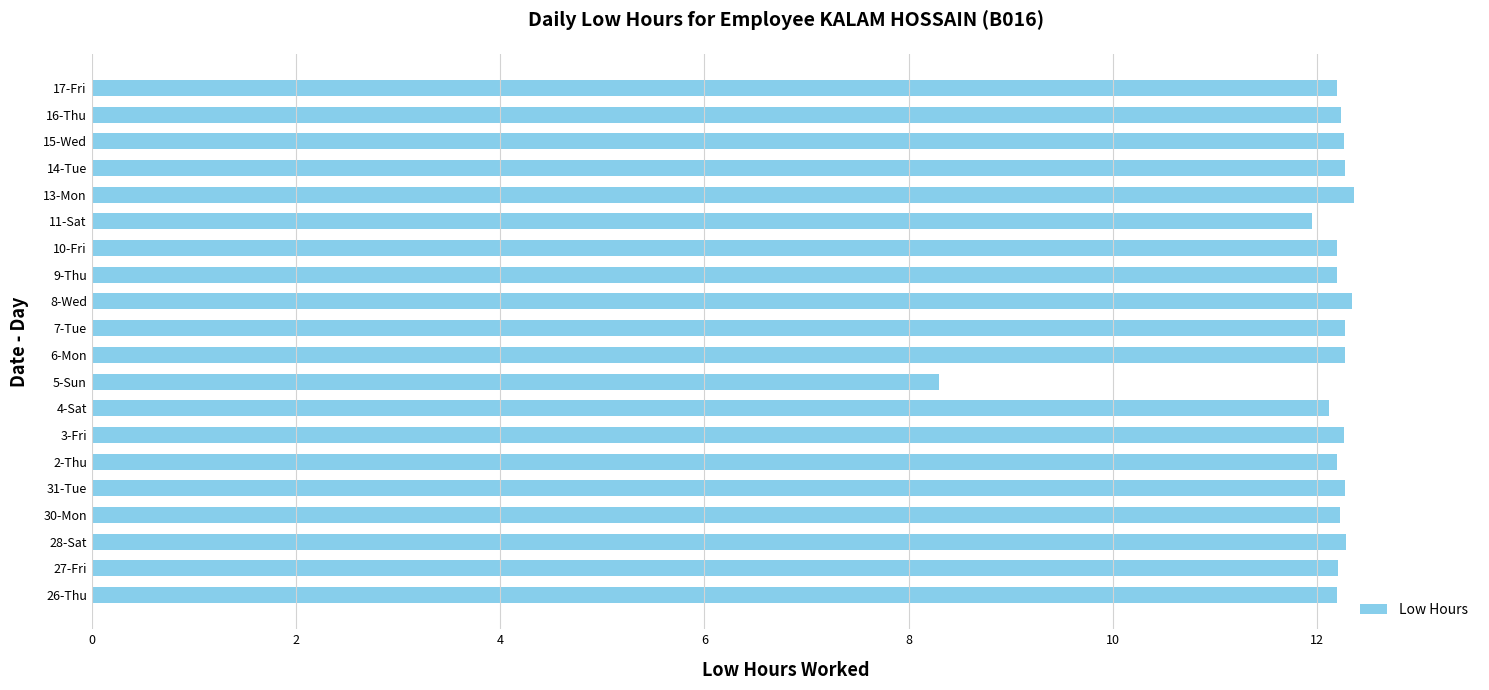

The chart shows a value of 12.3 at 28-Sat. True or false?

True